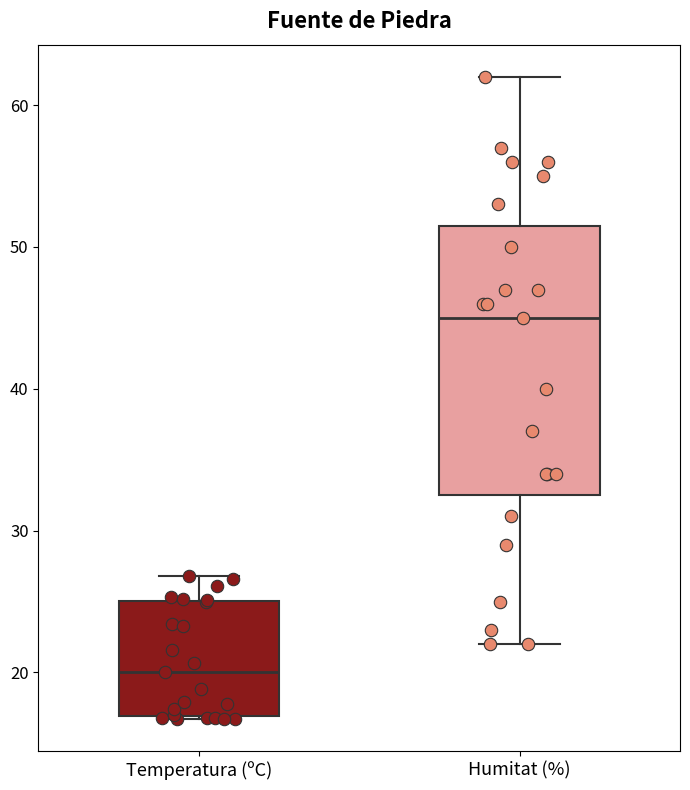

Where is the lower edge of the box for Temperatura (ºC) on the y-axis? The values are not printed on the chart, so give them approximately, as read against the axis.

17